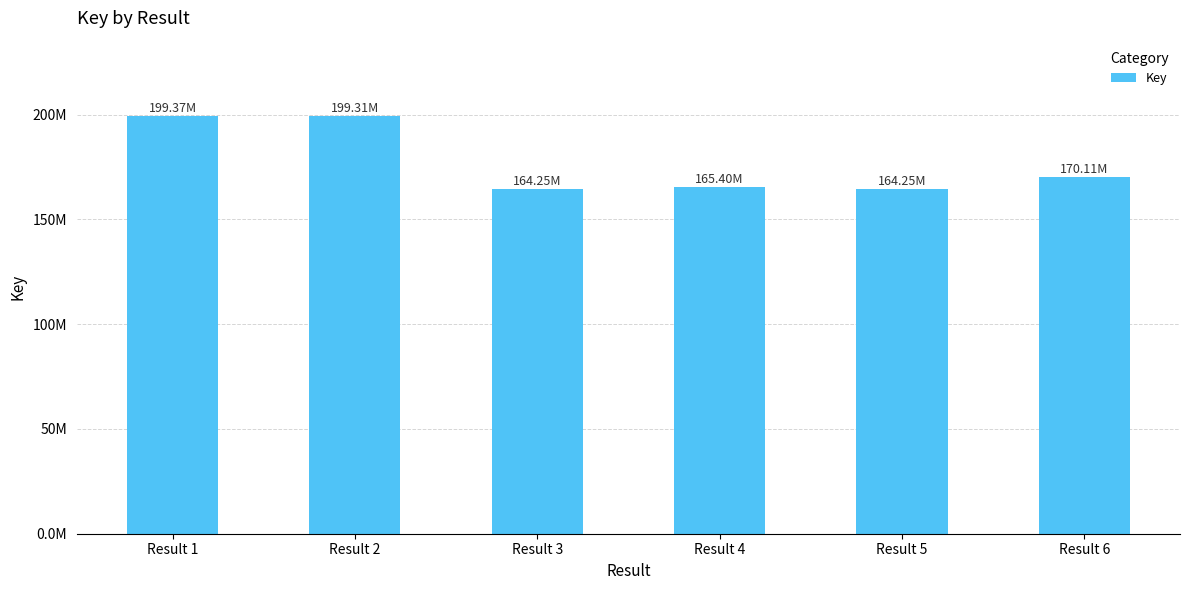

Count the number of values greater than 170106096.

2